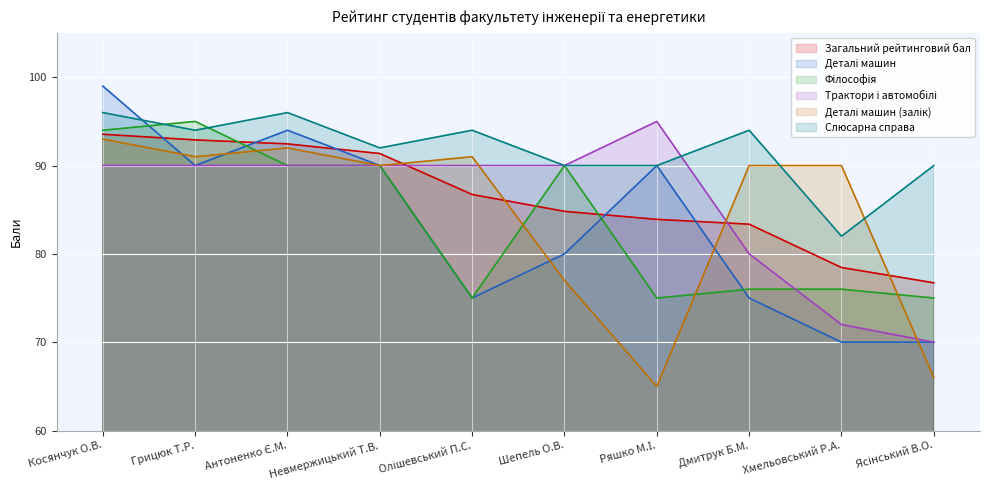

How many intersections are there between Деталі машин (залік) and Загальний рейтинговий бал?

4